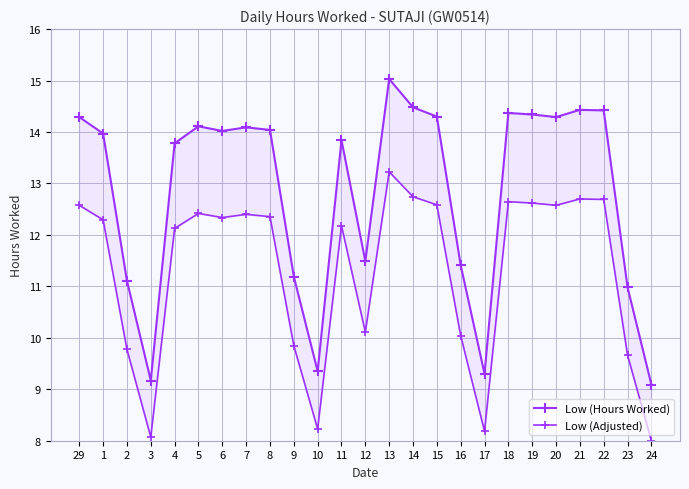

How many lines are shown in the chart?

2